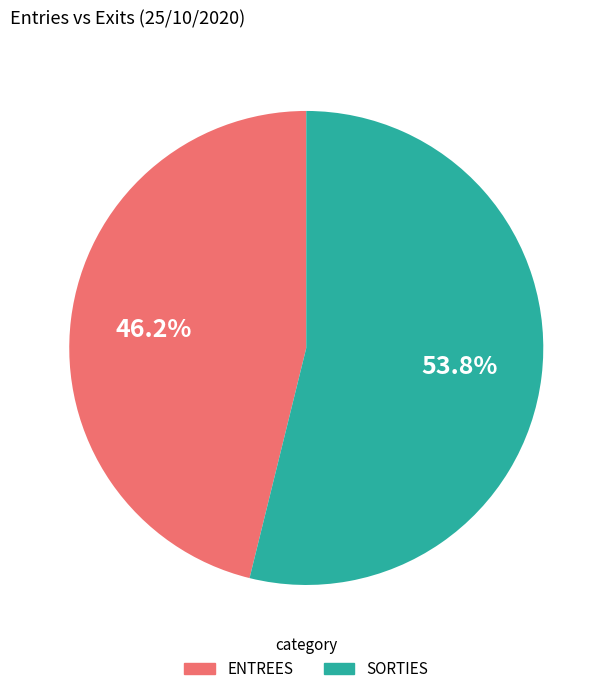

The SORTIES slice represents 64% of the pie. True or false?

False